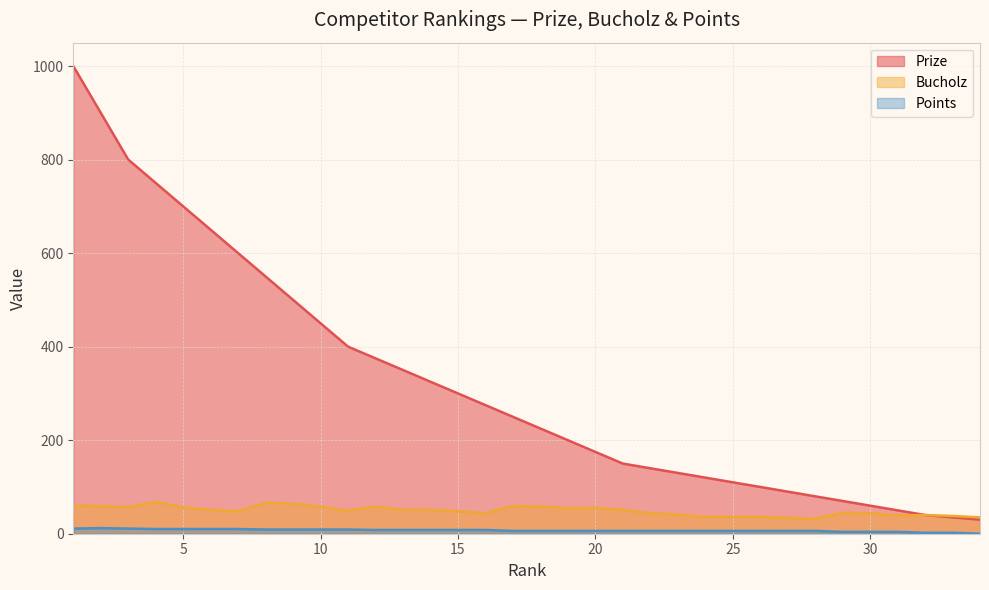

Rank the series at 7 from highest to lowest value.

Prize, Bucholz, Points